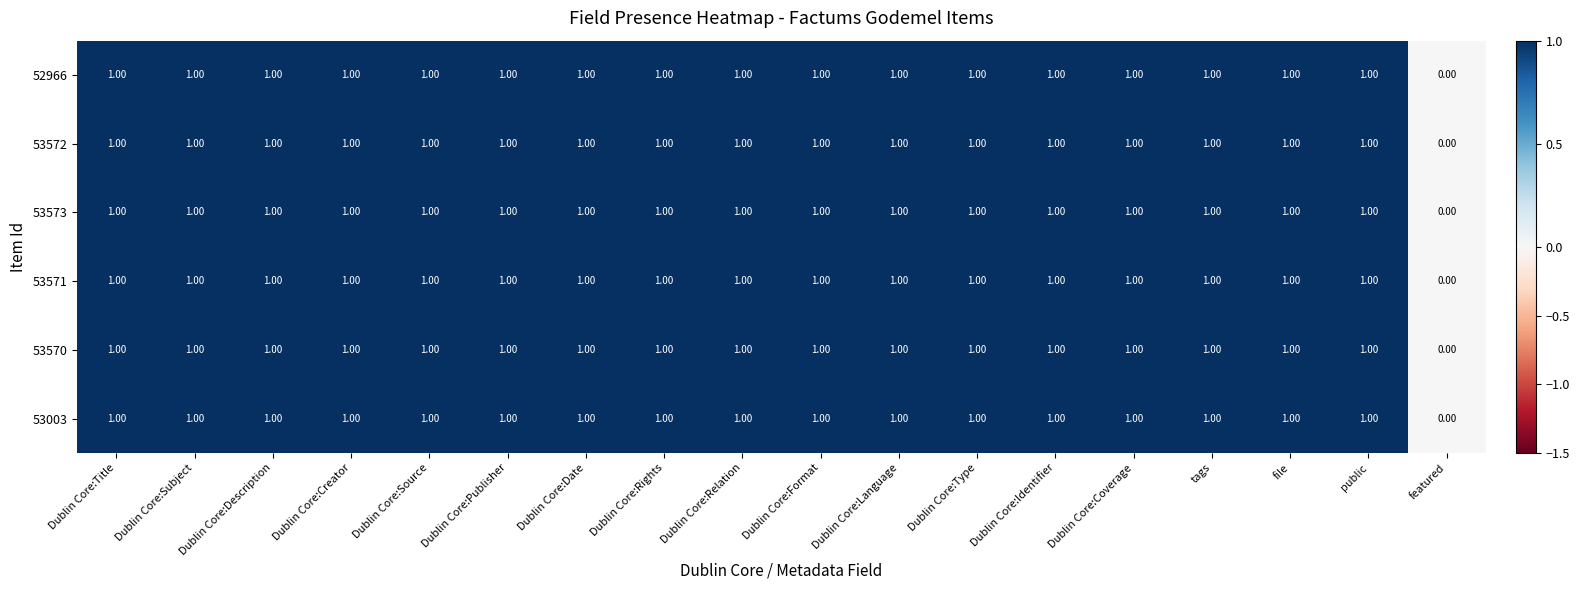

At which label is 53570 closest to 0?

featured